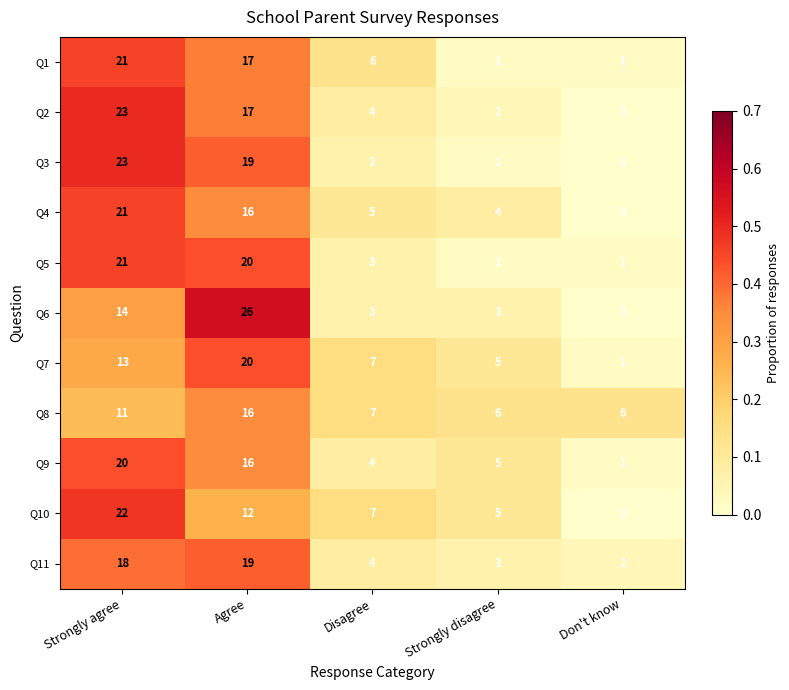

Which series has the largest range (max minus min)?

Q6